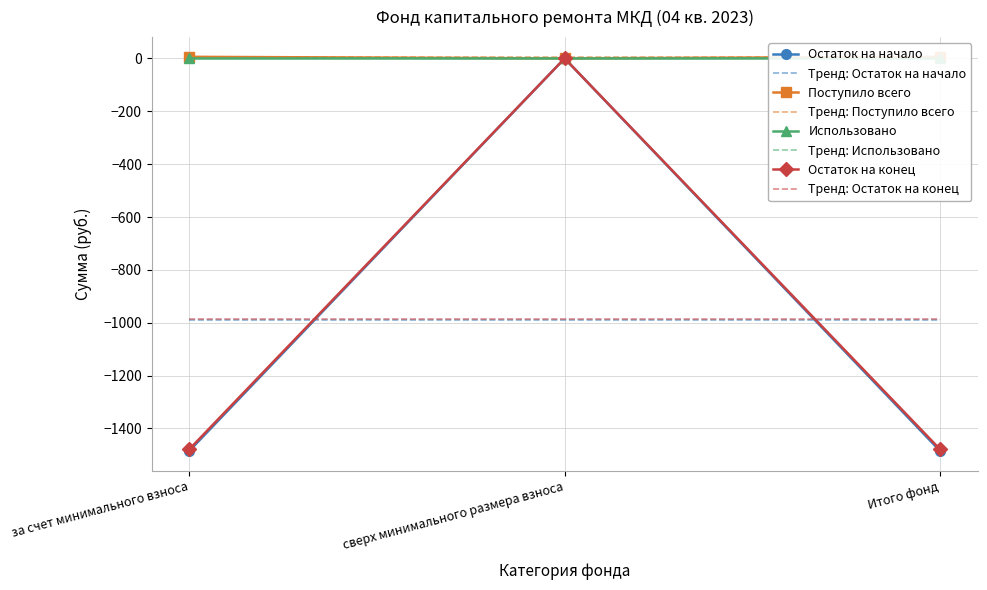

Which category has the lowest value in the Поступило всего series?

сверх минимального размера взноса